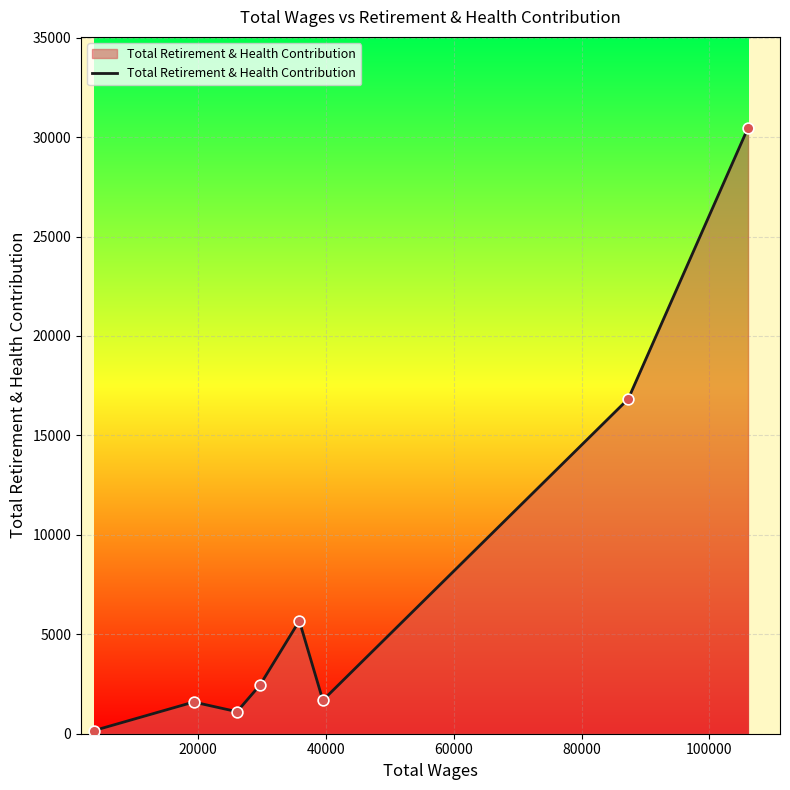

What is the difference between the maximum and minimum values?

30314